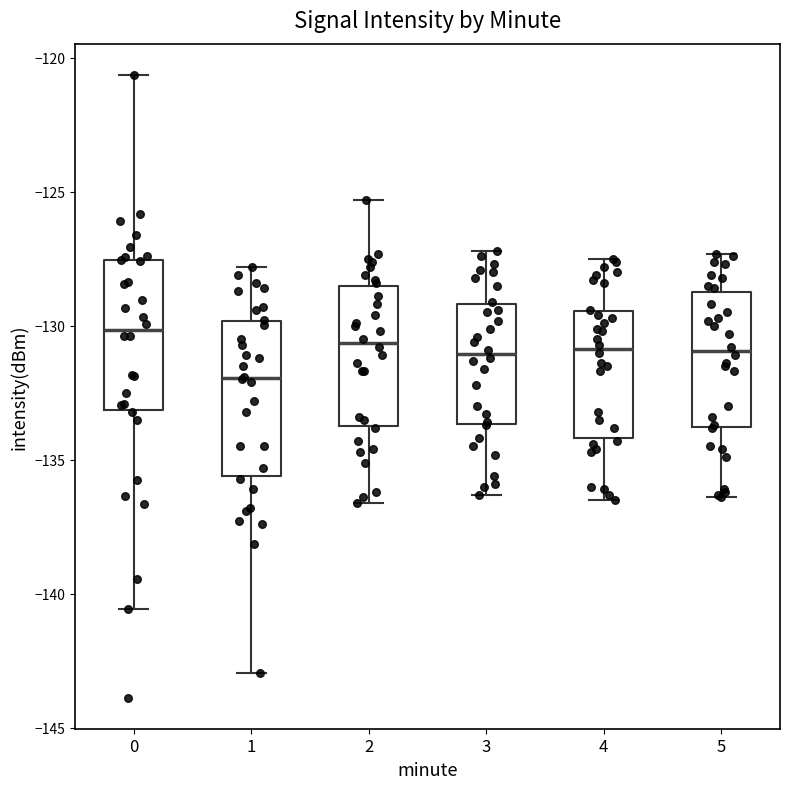

Reading left to right, read every box against the y-axis: the position of its median line, the range the box covers, and the ends of its whiskers. The values are not printed on the chart, so give them approximately, as read against the axis.

0: median -130.0, box -133.0 to -127.5, whiskers -140.5 to -120.5
1: median -132.0, box -135.5 to -130.0, whiskers -143.0 to -128.0
2: median -130.5, box -133.5 to -128.5, whiskers -136.5 to -125.5
3: median -131.0, box -133.5 to -129.0, whiskers -136.5 to -127.0
4: median -131.0, box -134.0 to -129.5, whiskers -136.5 to -127.5
5: median -131.0, box -134.0 to -128.5, whiskers -136.5 to -127.5